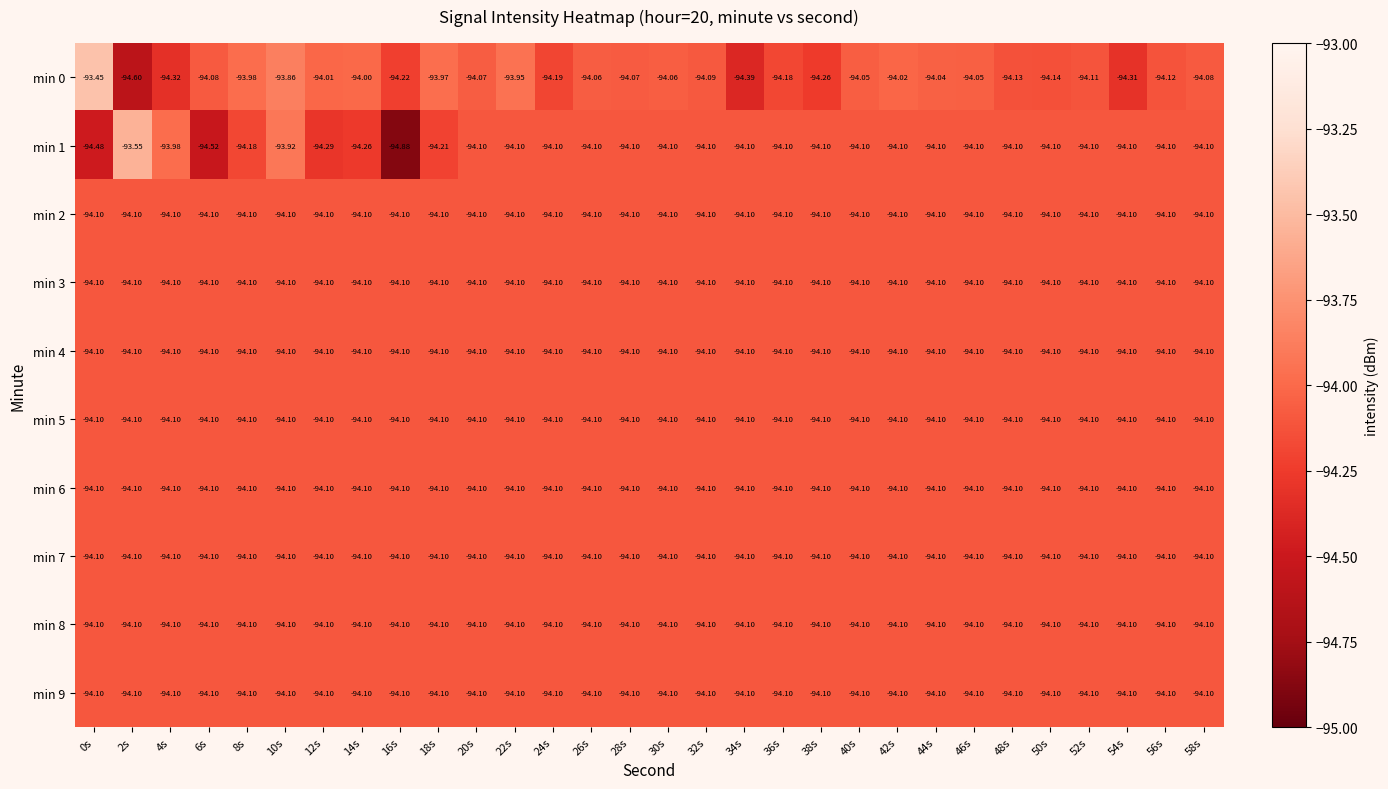

Is the value of min 0 at 2s greater than the value of min 6 at 28s?

No